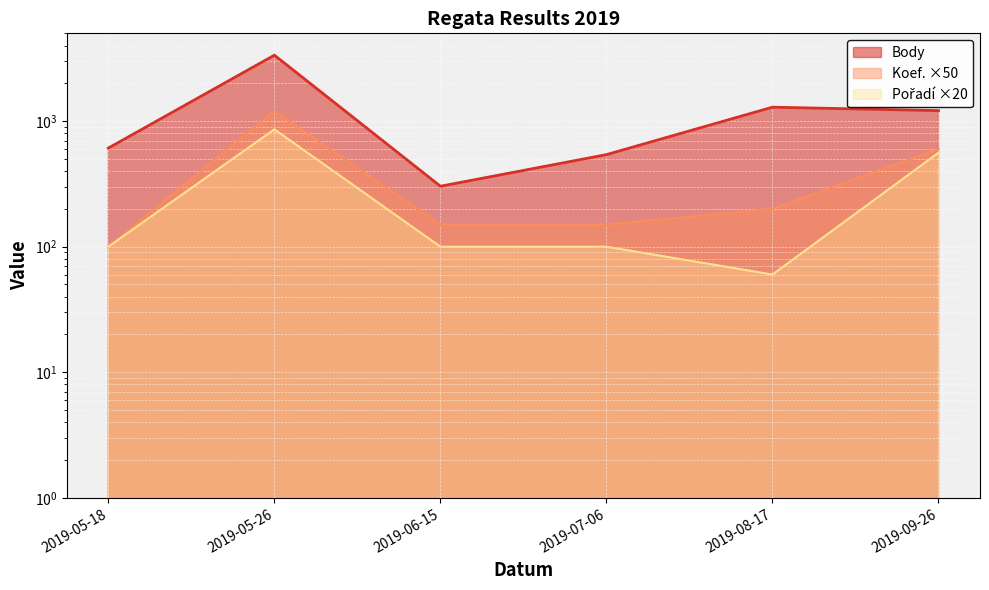

How many data points in Koef. are less than 200?

3